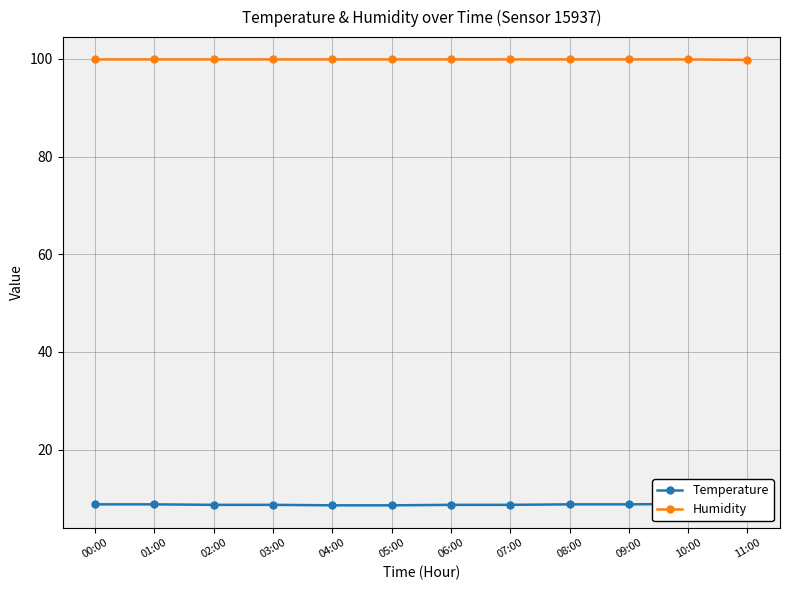

At 03:00, list the series in order from largest to smallest.

Humidity, Temperature